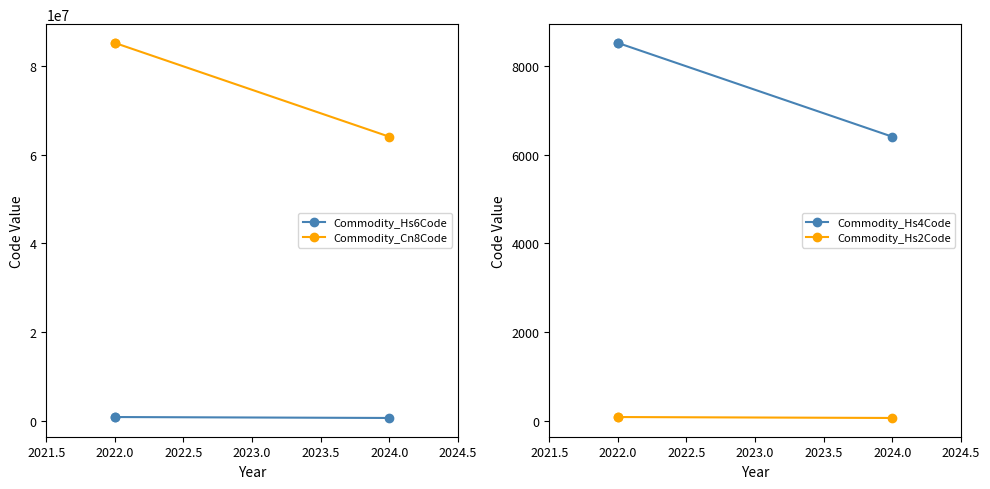

List the series in order of their peak value, highest first.

Commodity_Cn8Code, Commodity_Hs6Code, Commodity_Hs4Code, Commodity_Hs2Code